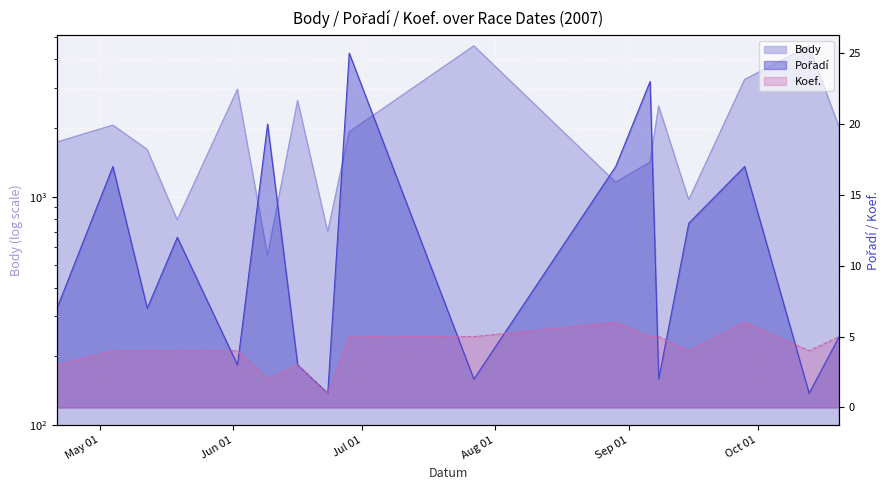

At which category is the sum across all series the highest?

2007-07-27